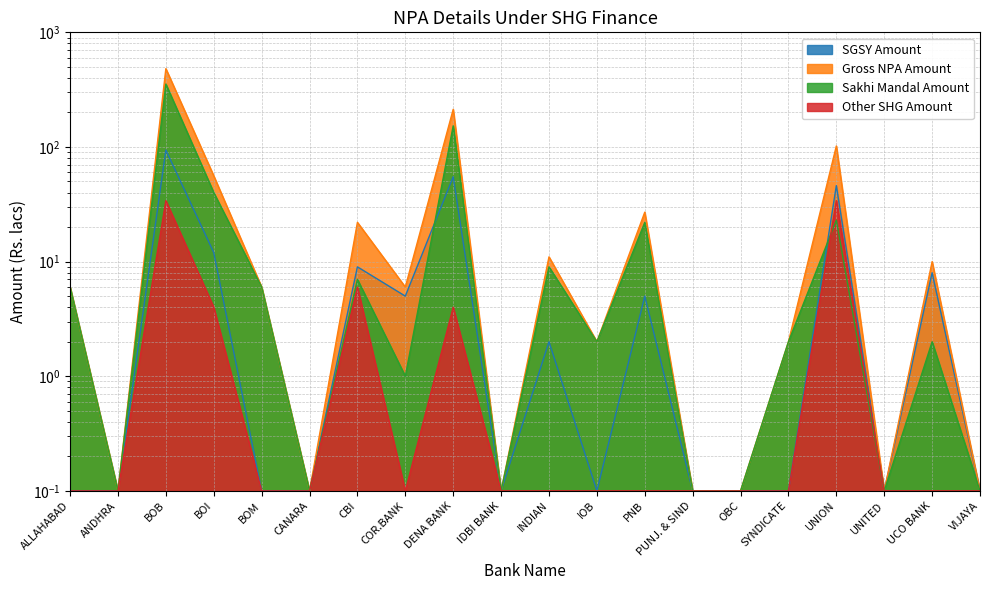

What is the smallest value displayed?

0.1